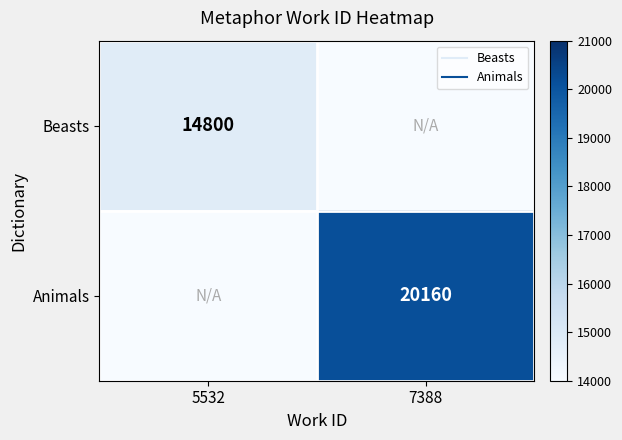

True or false: Animals has a value of 20160 at 7388.

True